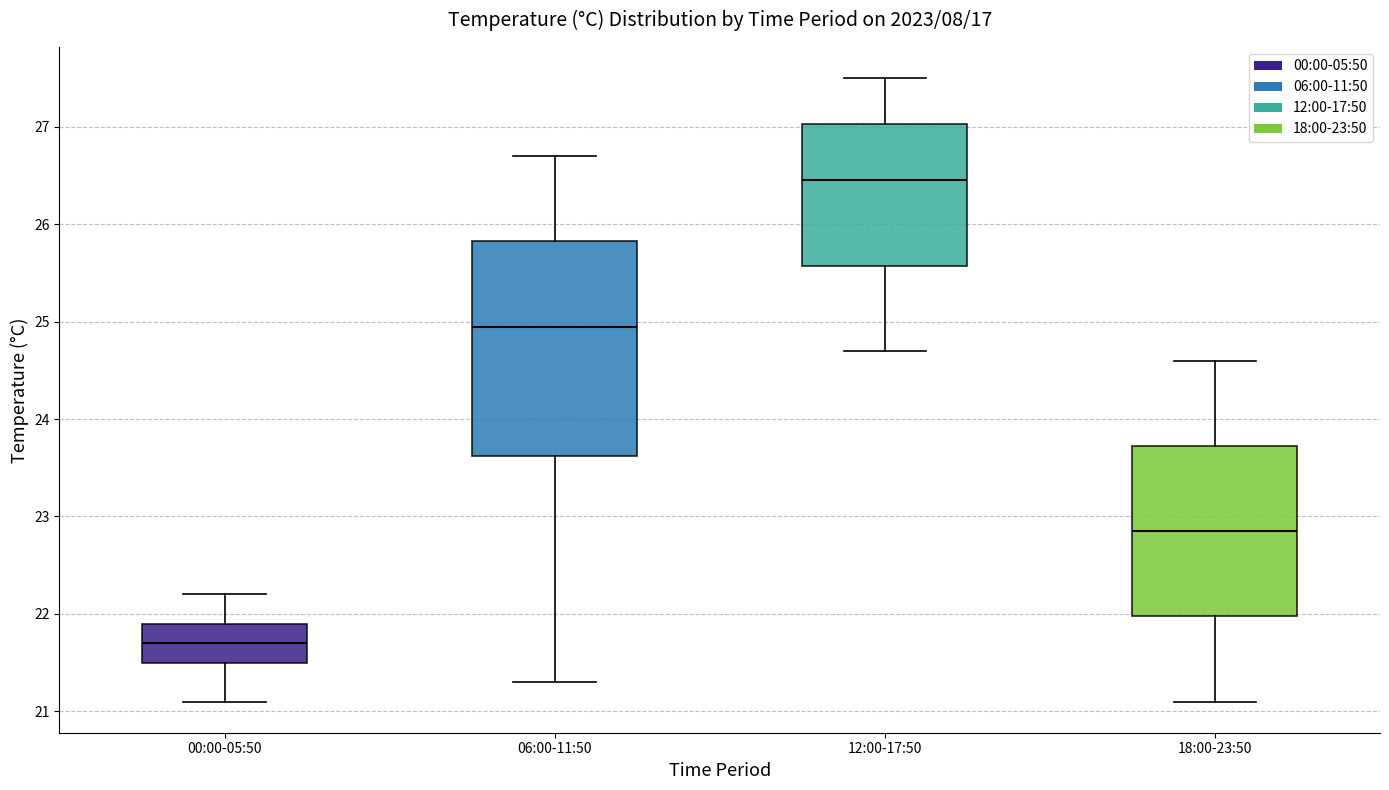

Reading left to right, transcribe this box plot: for each box, give where its median line is, the range the box spans, and where its two whiskers end, as read against the y-axis. The values are not printed on the chart, so give them approximately, as read against the axis.

00:00-05:50: median 21.7, box 21.5 to 21.9, whiskers 21.1 to 22.2
06:00-11:50: median 25.0, box 23.6 to 25.8, whiskers 21.3 to 26.7
12:00-17:50: median 26.5, box 25.6 to 27.0, whiskers 24.7 to 27.5
18:00-23:50: median 22.9, box 22.0 to 23.7, whiskers 21.1 to 24.6